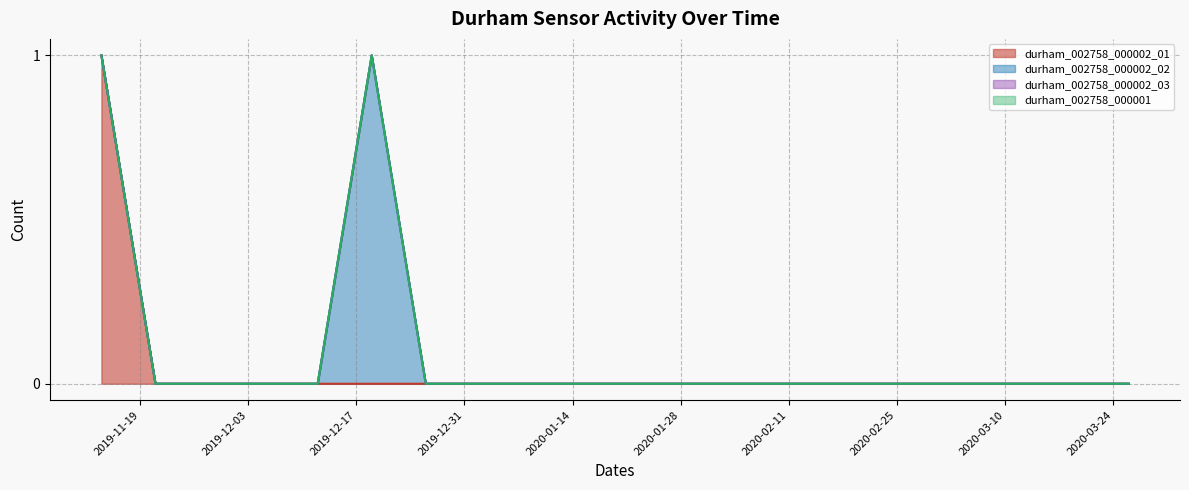

True or false: durham_002758_000002_02 has more than 0 points higher than both neighbors.

True